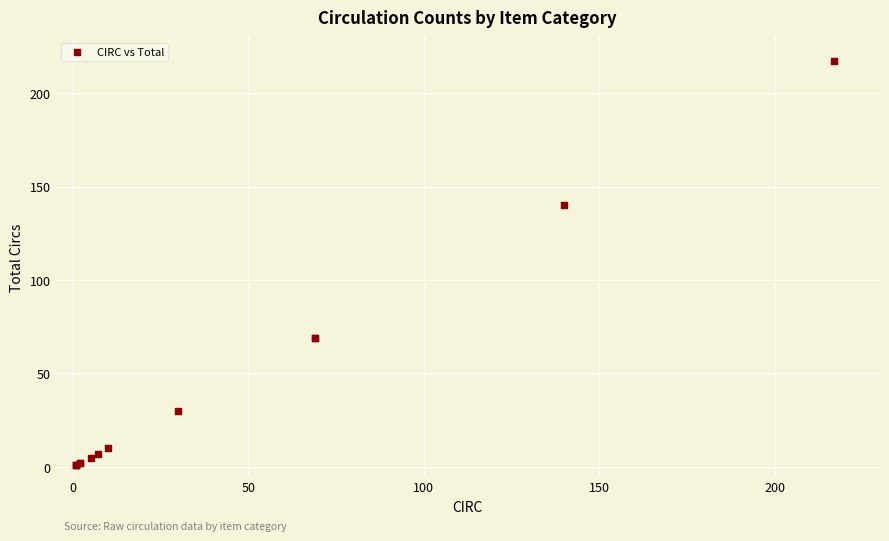

What Y value in the scatter plot is closest to 109?

140